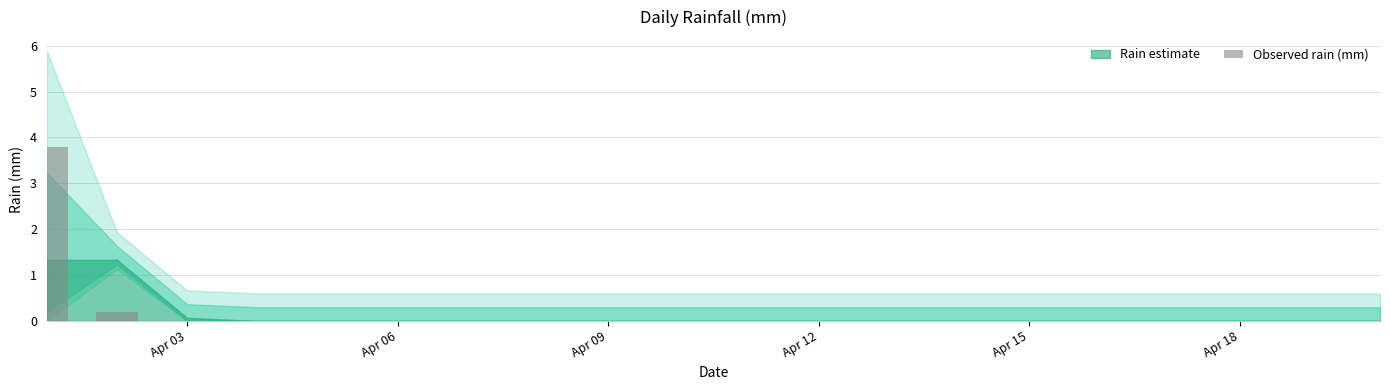

How many categories are shown in the chart?

20